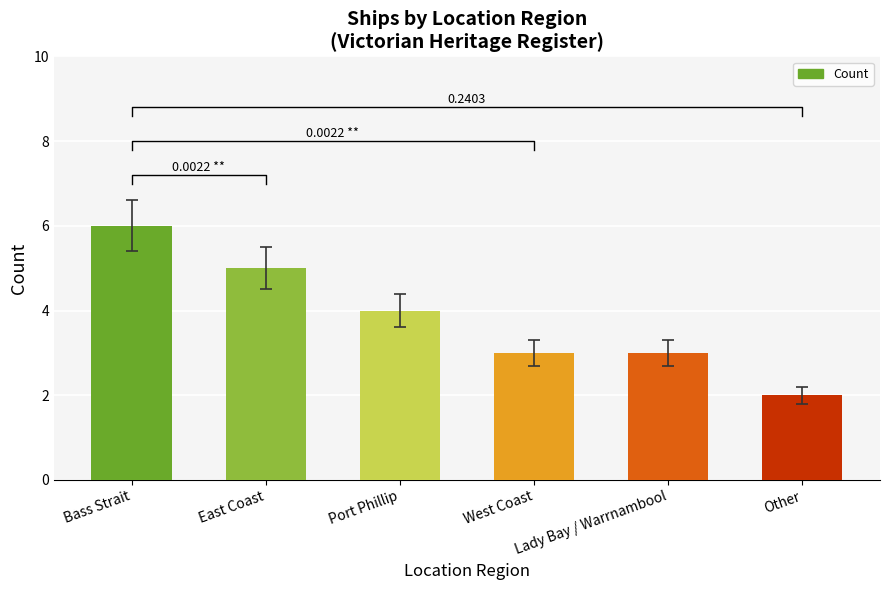

At which category does the chart reach its minimum across all series?

Other